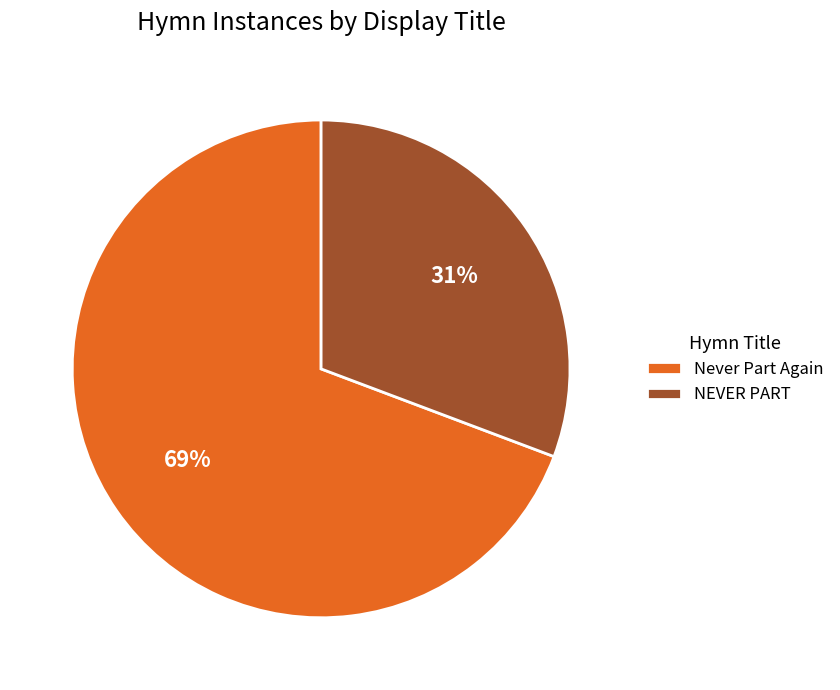

Which has a higher value, Never Part Again or NEVER PART?

Never Part Again